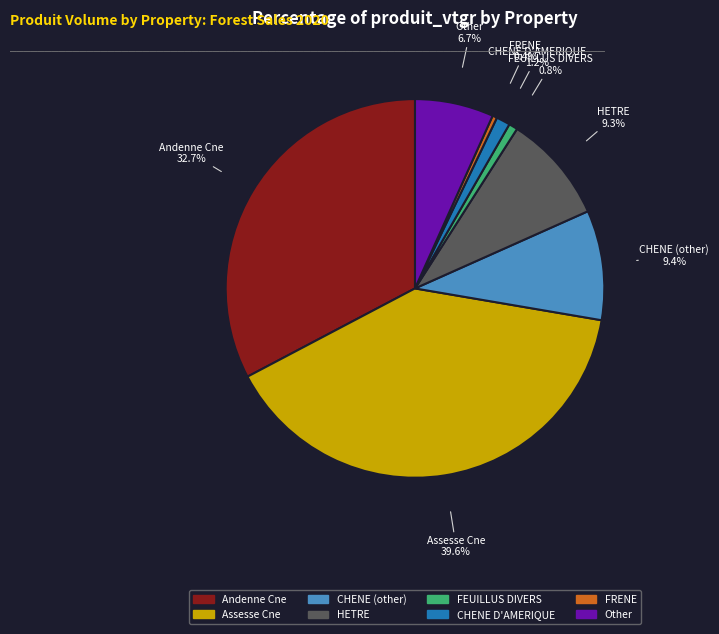

How many slices are in this pie chart?

8